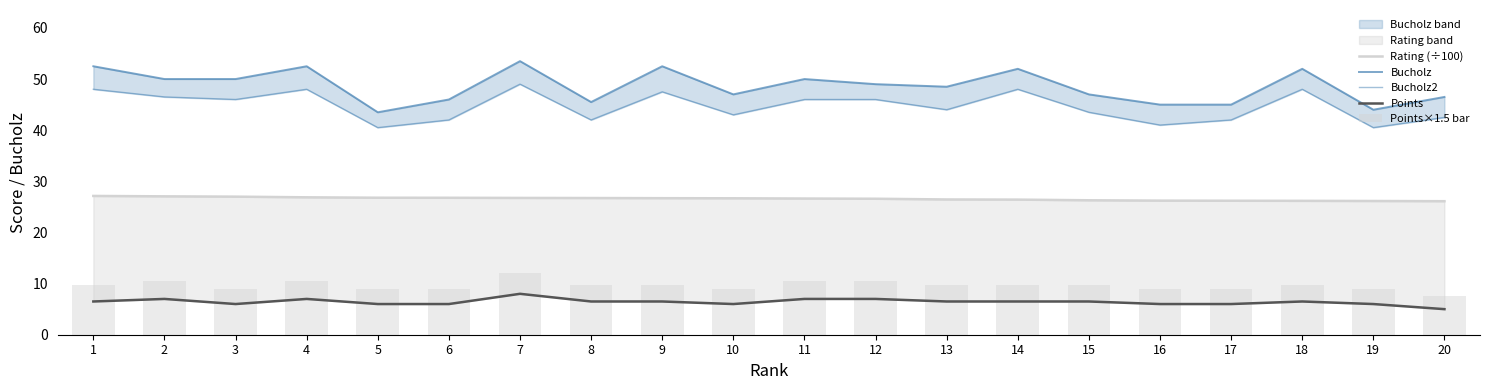

What is the total value across all series at 20?

127.6